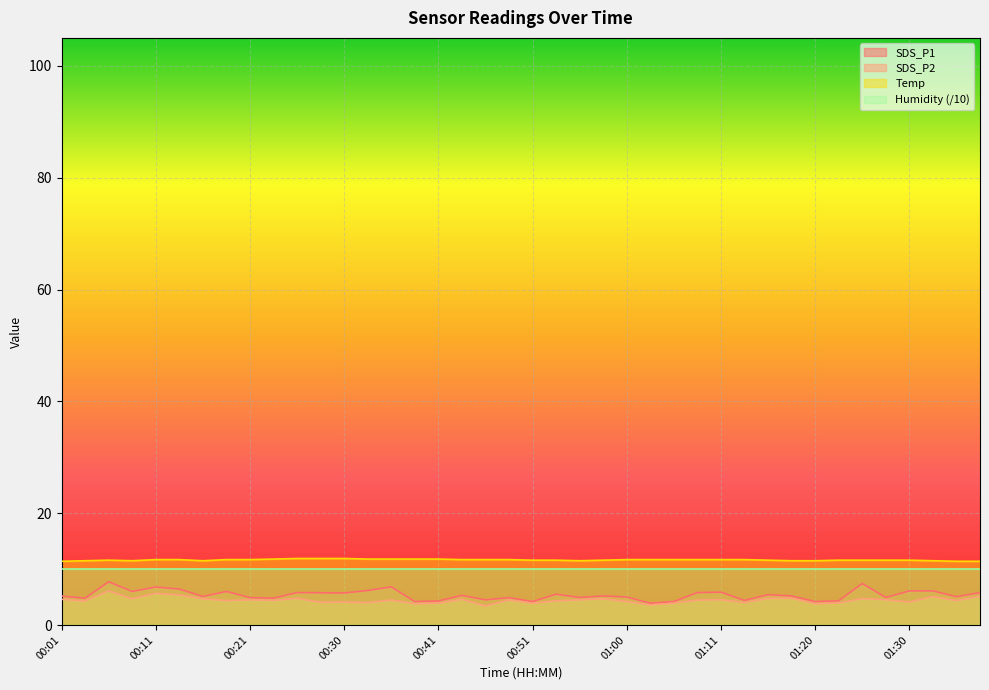

What is the difference between the SDS_P1 values at 00:41 and 01:15?

1.1